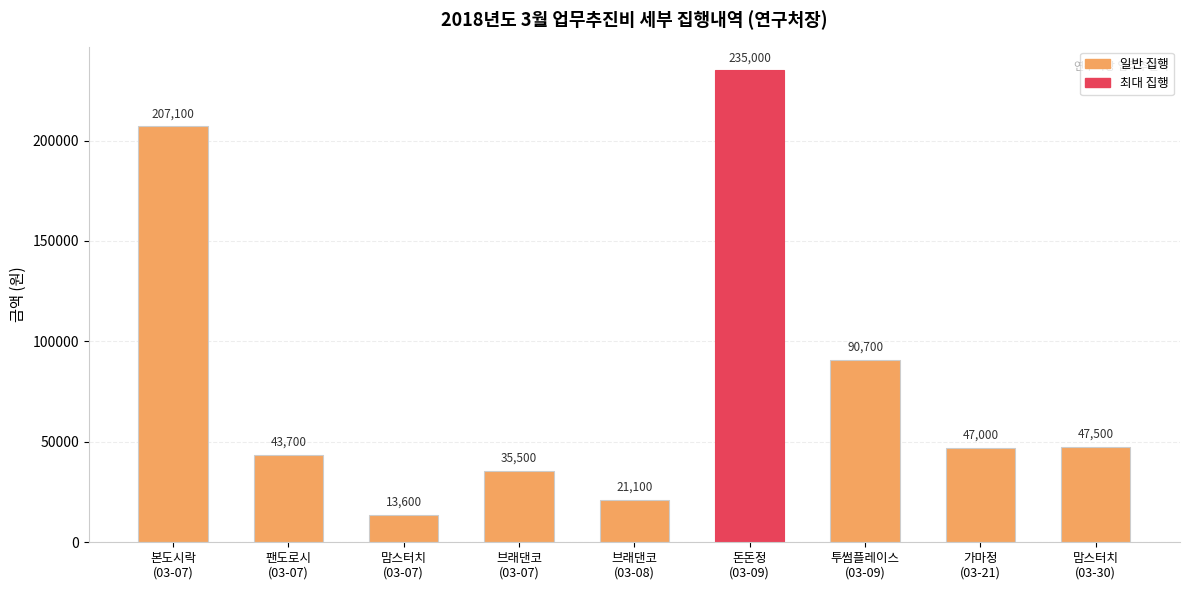

Reading left to right, extract all data points from this chart.

207100	43700	13600	35500	21100	235000	90700	47000	47500